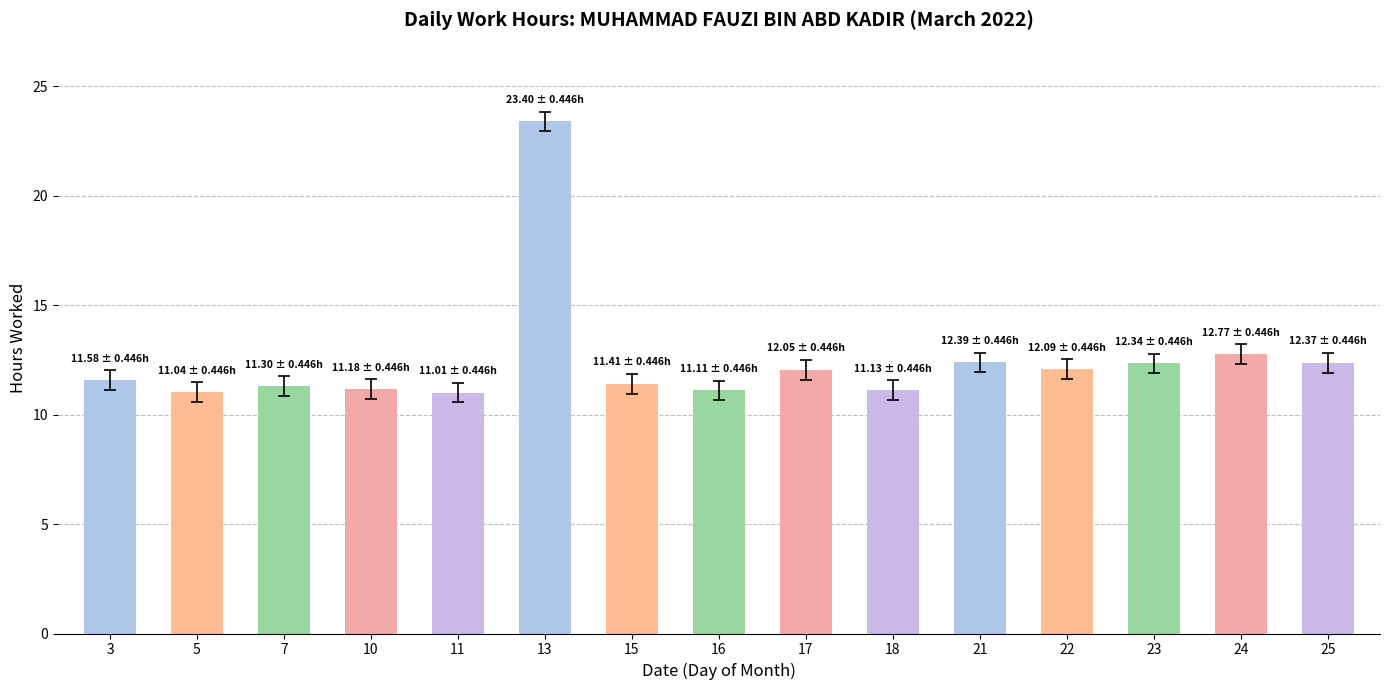

True or false: the data shows 3.0 at 11.

False